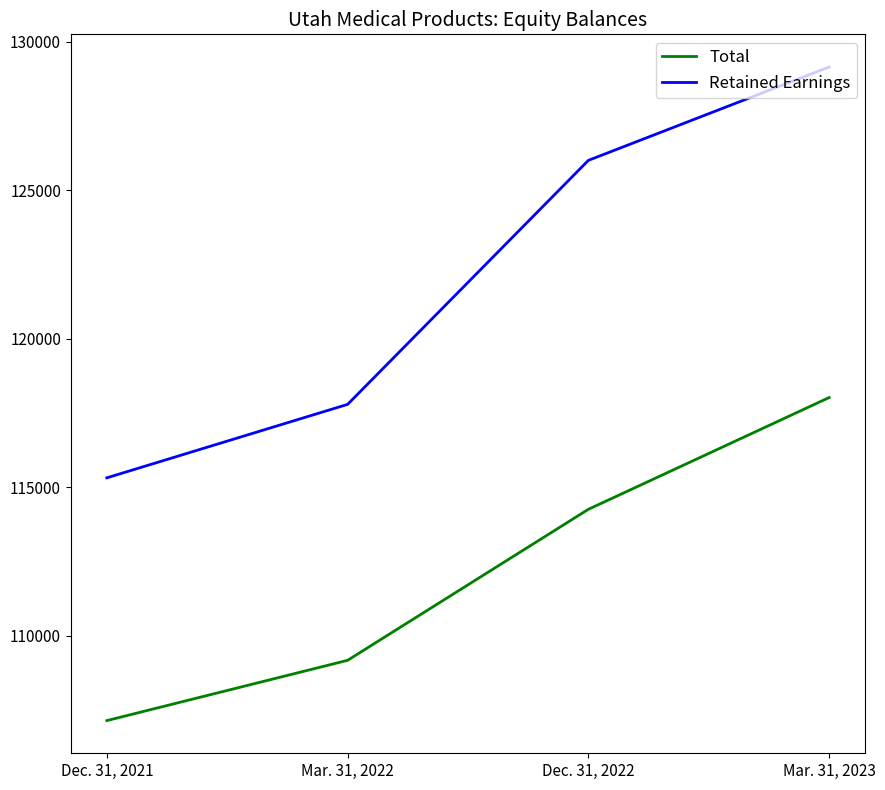

True or false: Total has more than 1 points higher than both neighbors.

False